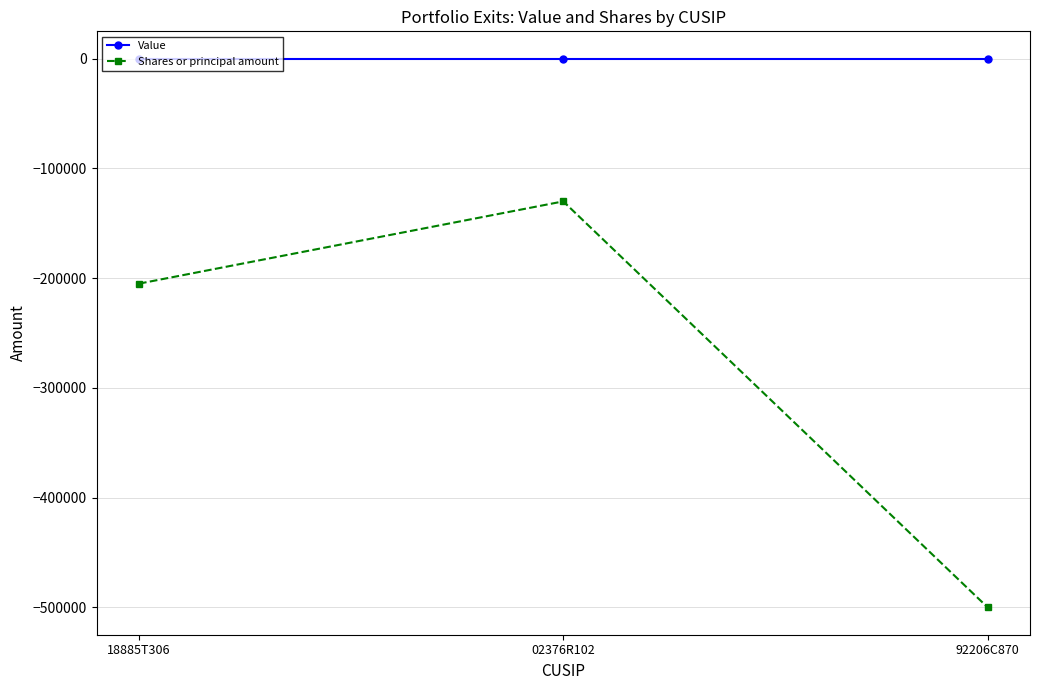

Which series has the largest total across all categories?

Value